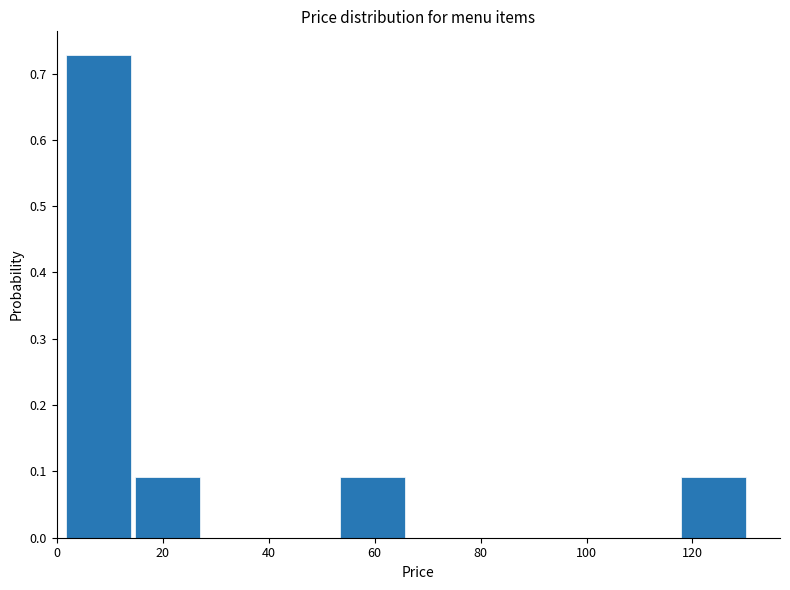

Over which range of the x-axis is the bar tallest?

2 to 14